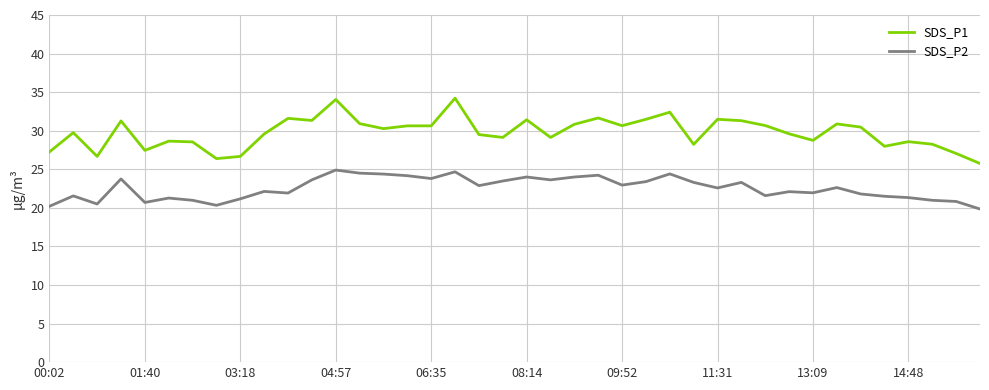

Which series has the widest spread of values?

SDS_P1